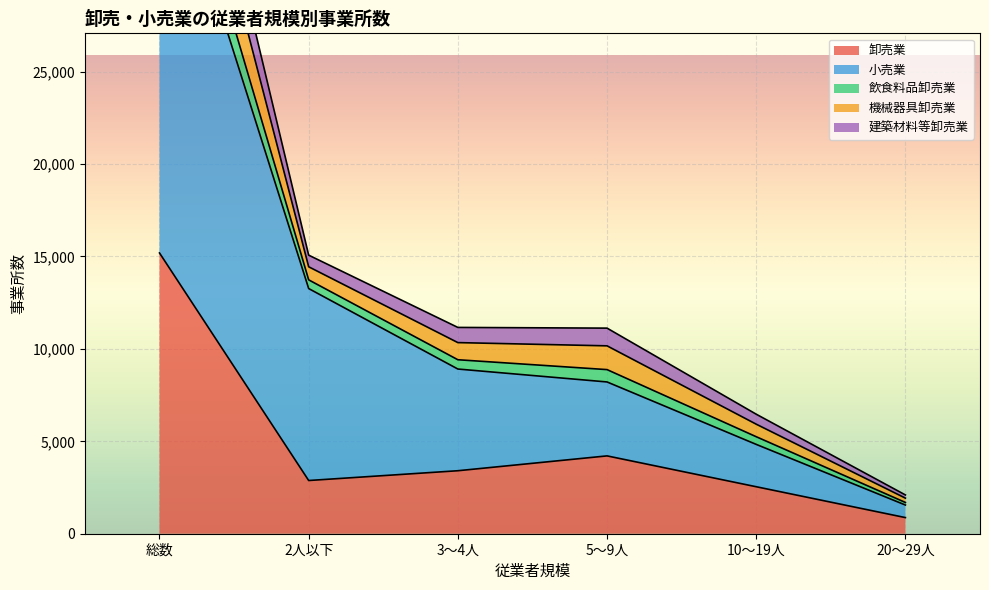

Where is 卸売業 nearest to the value 8031?

5～9人